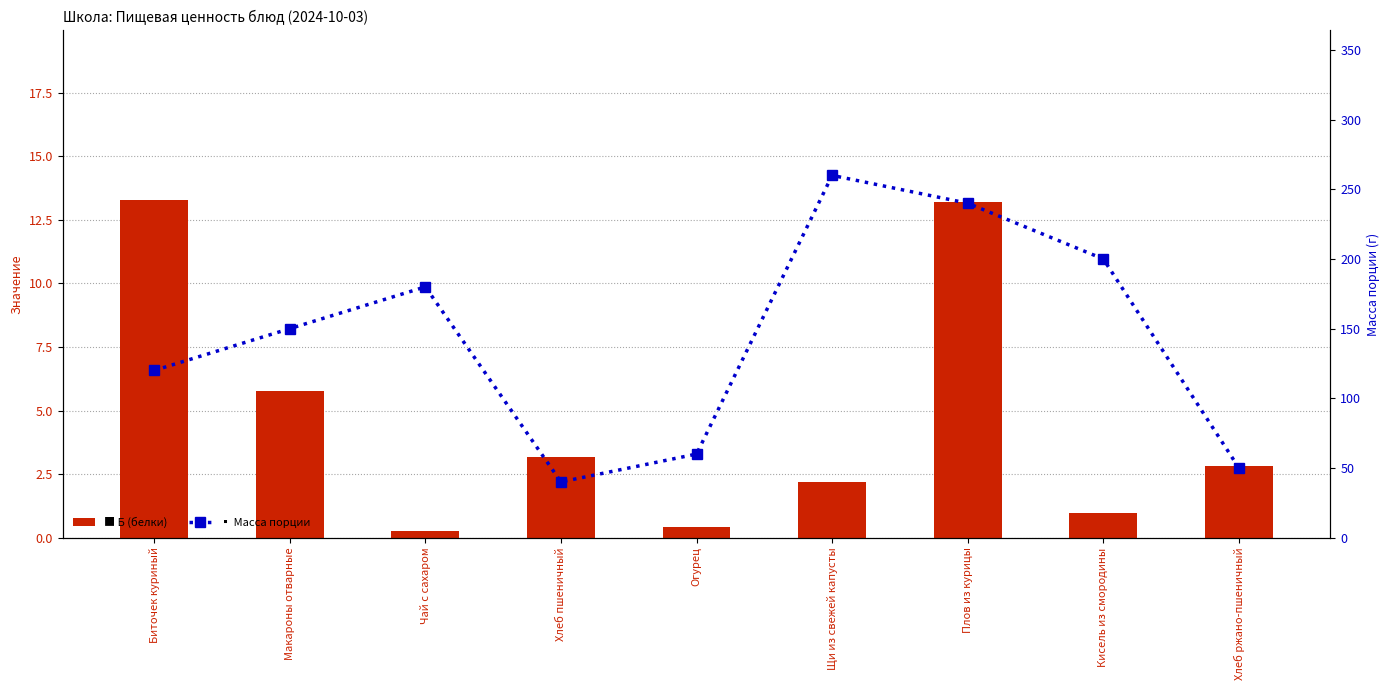

Between Огурец and Хлеб ржано-пшеничный, which series saw the biggest shift?

Масса порции